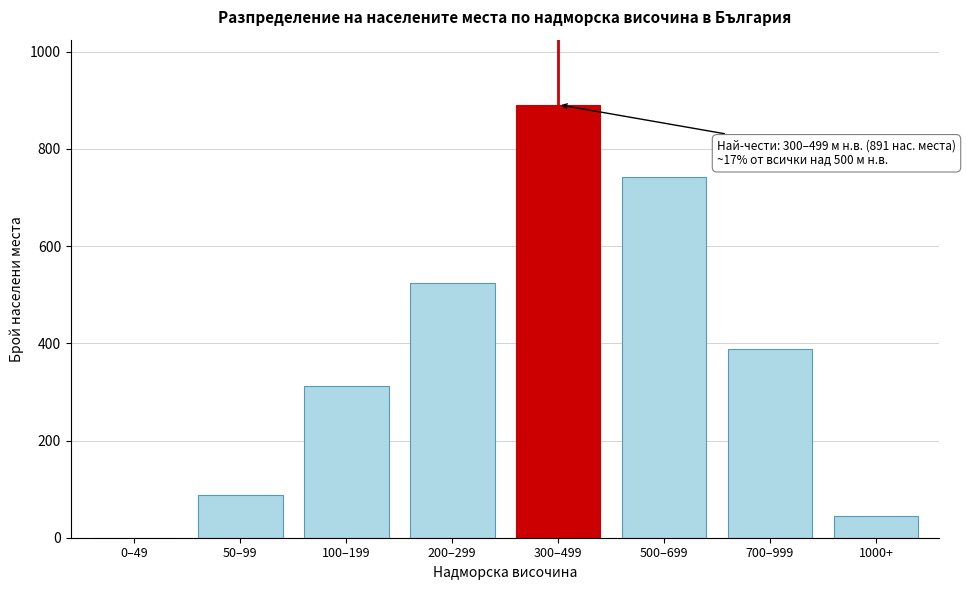

Reading right to left, list all the values displayed in this chart.

1000+=45	700–999=389	500–699=743	300–499=891	200–299=524	100–199=312	50–99=87	0–49=0